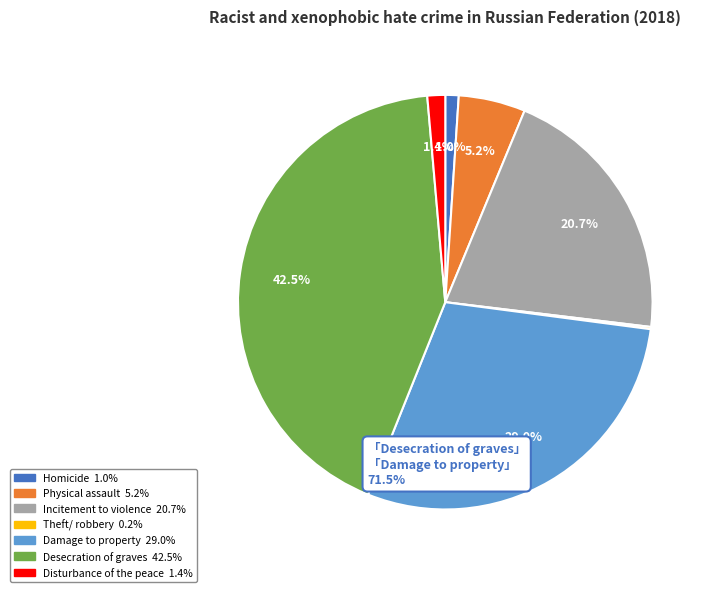

True or false: Disturbance of the peace accounts for 11% of the total.

False